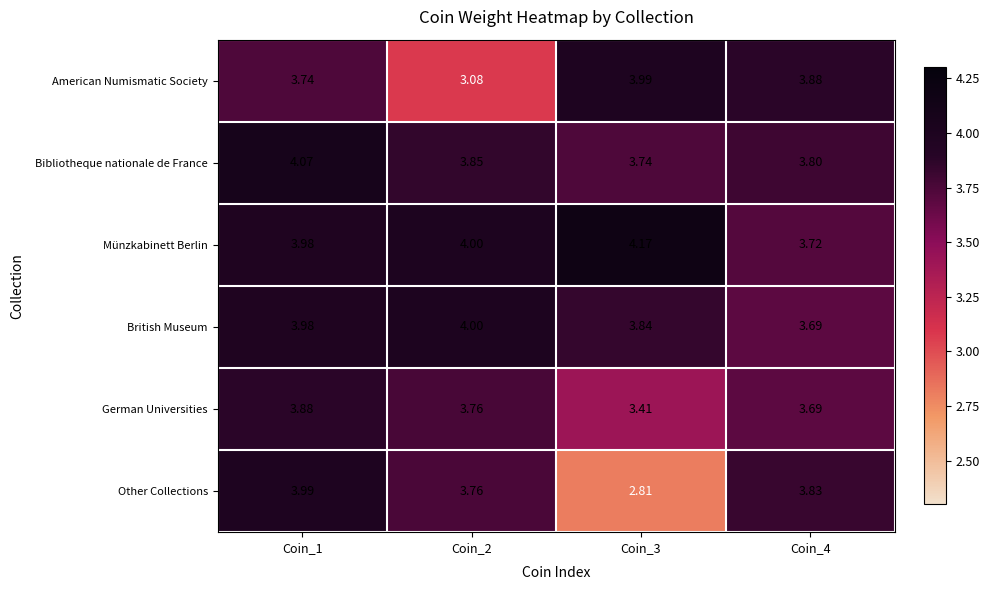

Between Coin_2 and Coin_4, which series saw the biggest shift?

American Numismatic Society